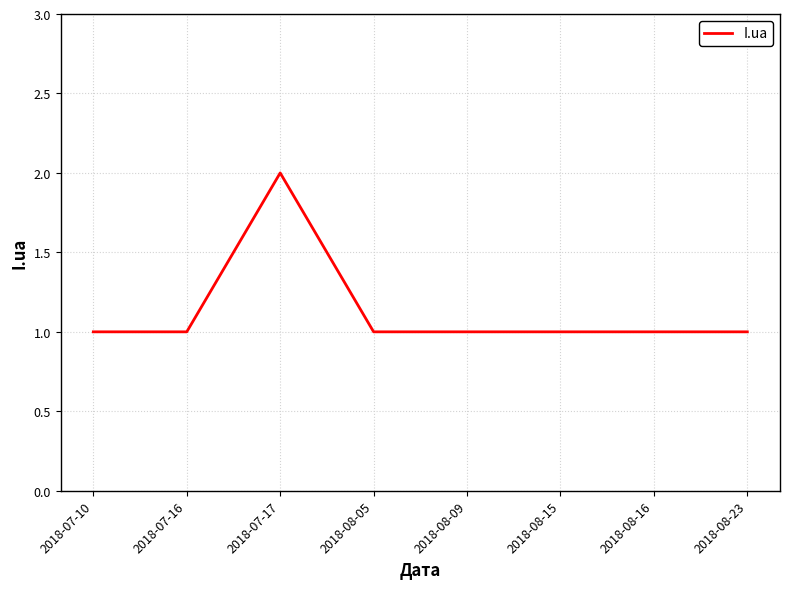

Which has a higher value, 2018-07-17 or 2018-07-16?

2018-07-17